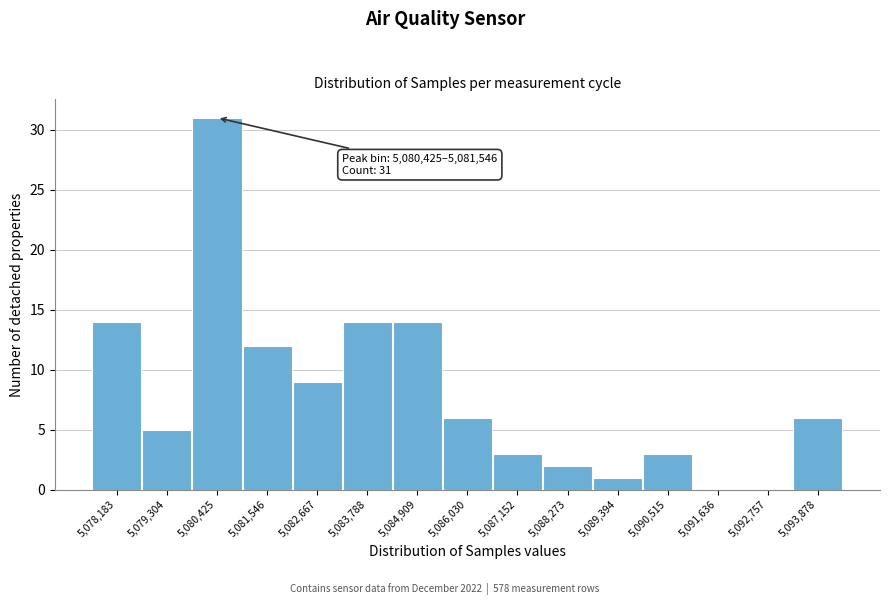

Reading left to right, list all the values displayed in this chart.

5,078,183=14	5,079,304=5	5,080,425=31	5,081,546=12	5,082,667=9	5,083,788=14	5,084,909=14	5,086,030=6	5,087,152=3	5,088,273=2	5,089,394=1	5,090,515=3	5,091,636=0	5,092,757=0	5,093,878=6